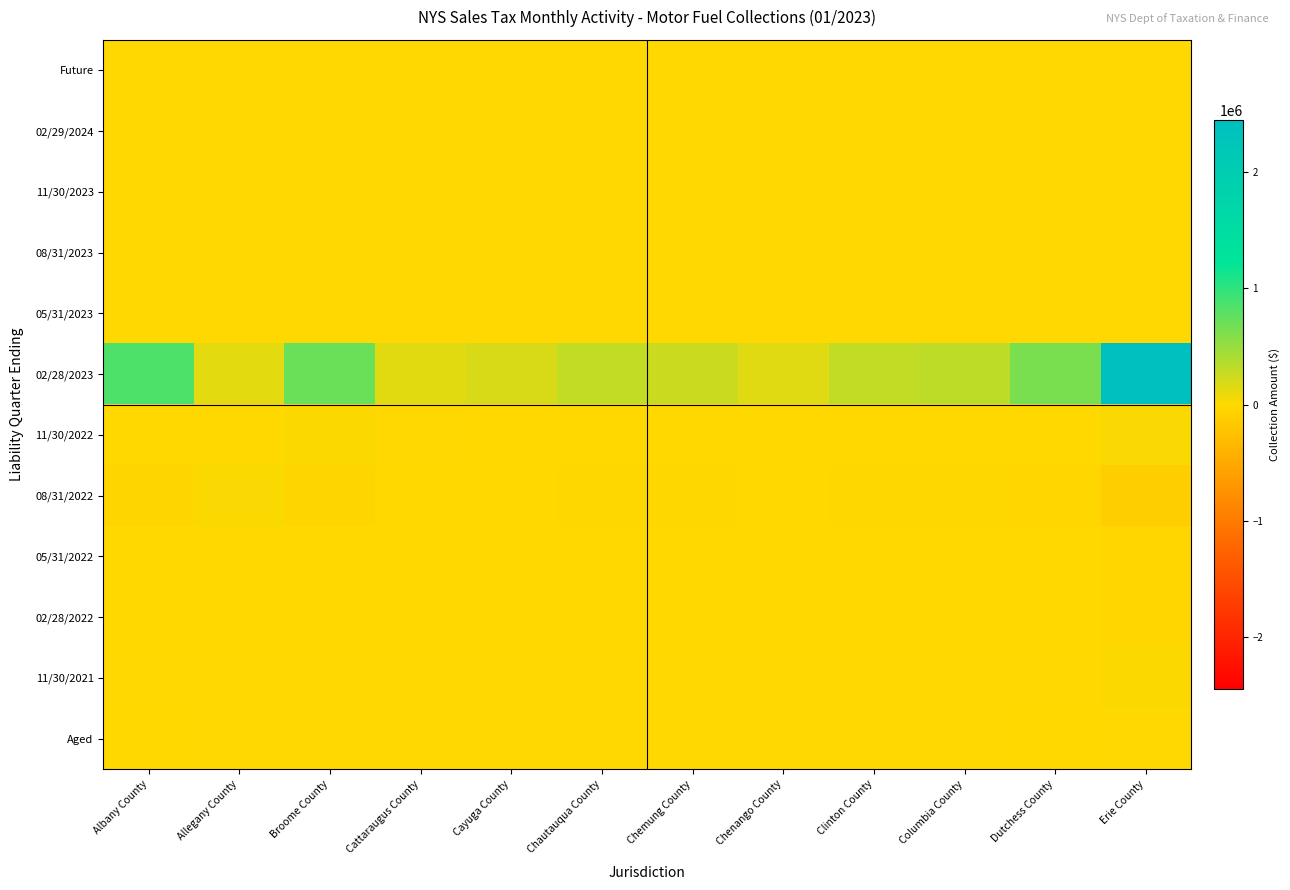

List the series in order of their peak value, highest first.

02/28/2023, 08/31/2022, 11/30/2022, 11/30/2021, Aged, Future, 02/29/2024, 11/30/2023, 08/31/2023, 05/31/2023, 05/31/2022, 02/28/2022